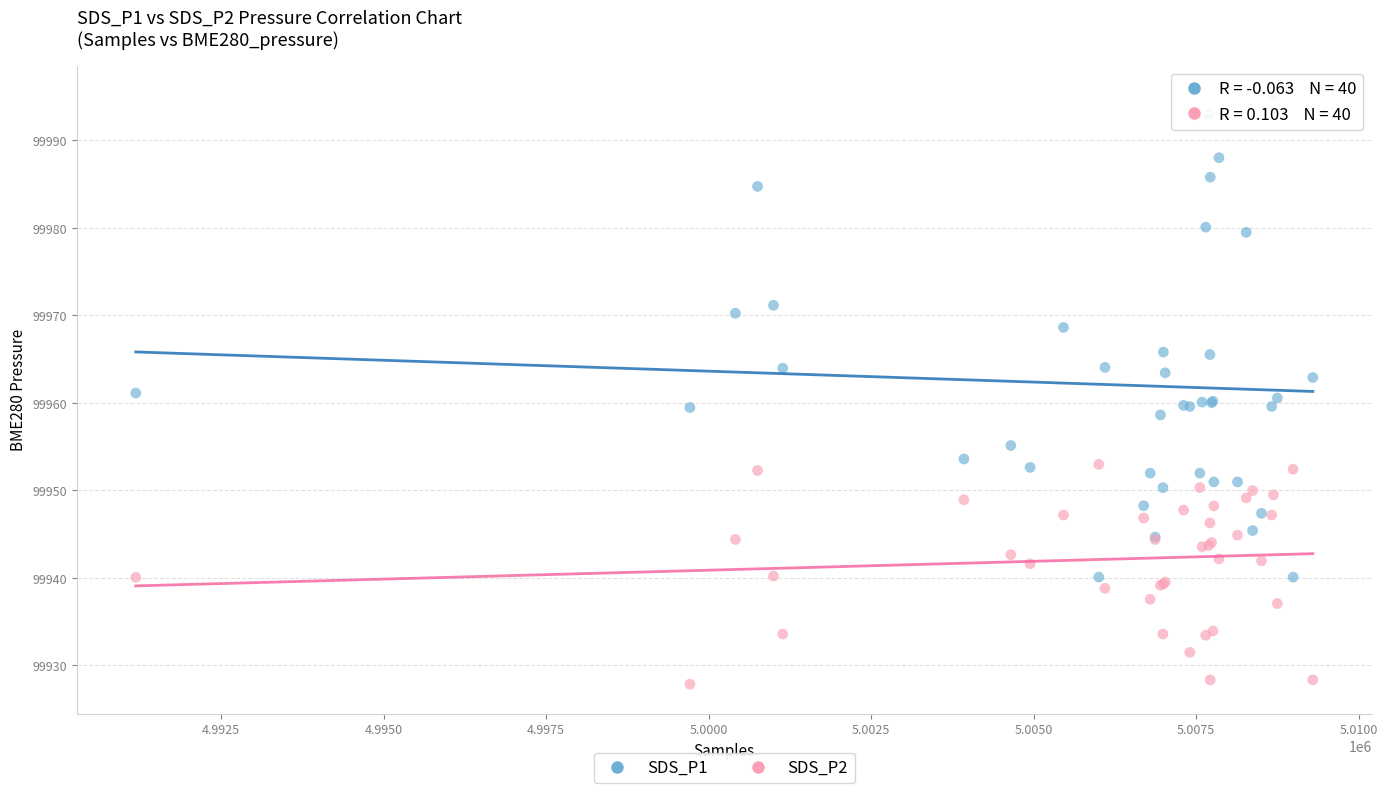

Which series reaches the minimum Y coordinate?

SDS_P2